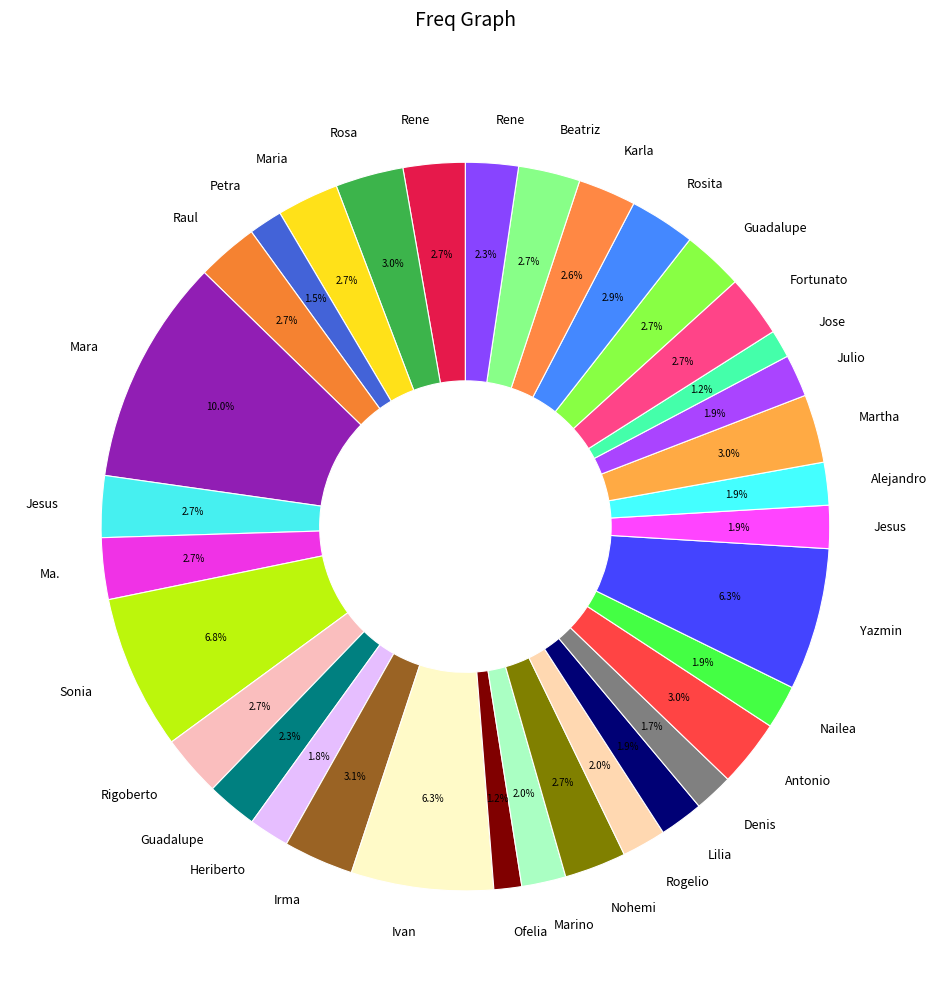

How many slices are in this pie chart?

34